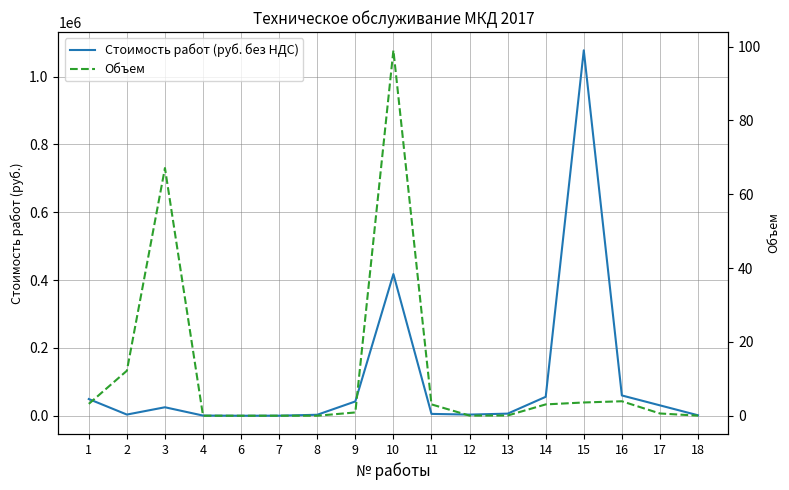

Where does the Стоимость работ (руб. без НДС) series first go above 6309?

1